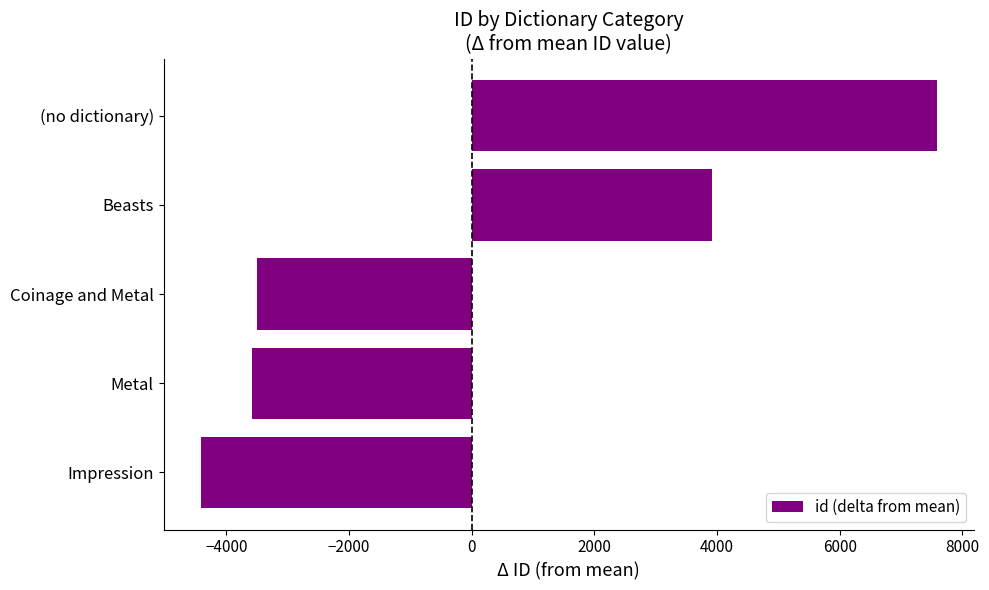

Does the chart contain any negative values?

Yes